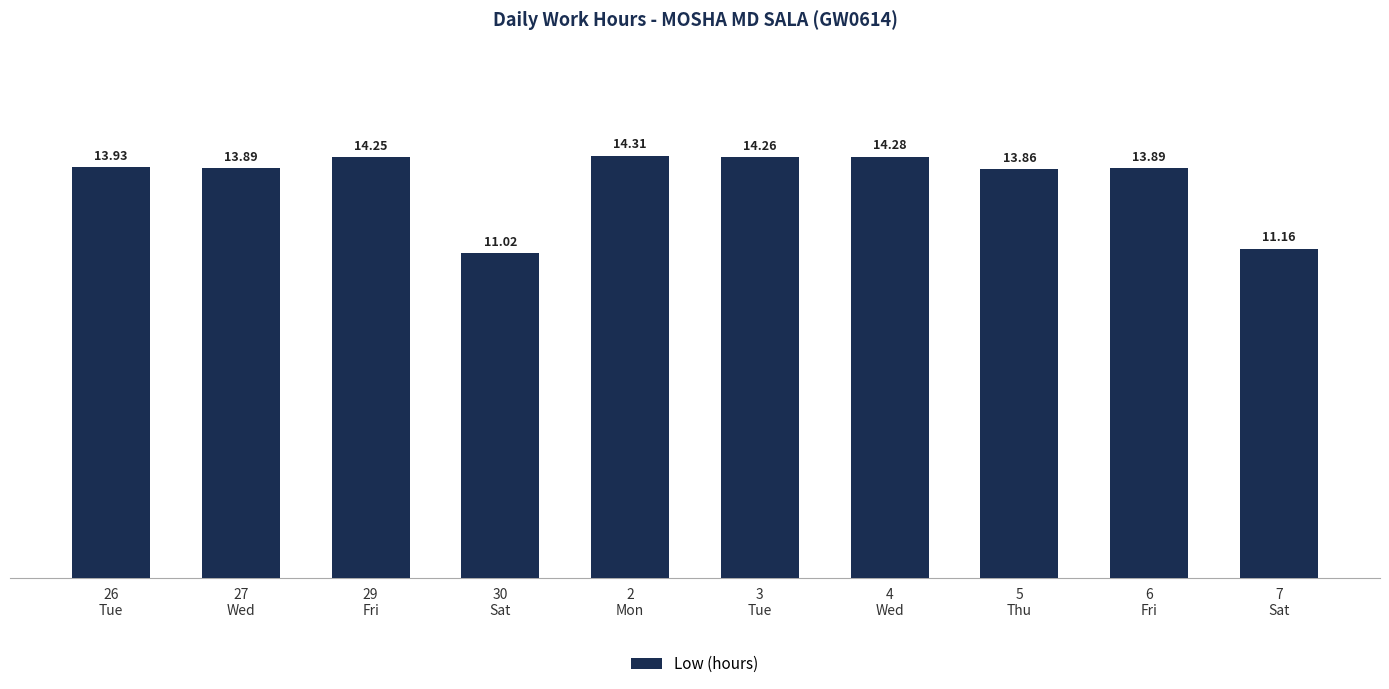

What position from the right is 7
Sat?

1